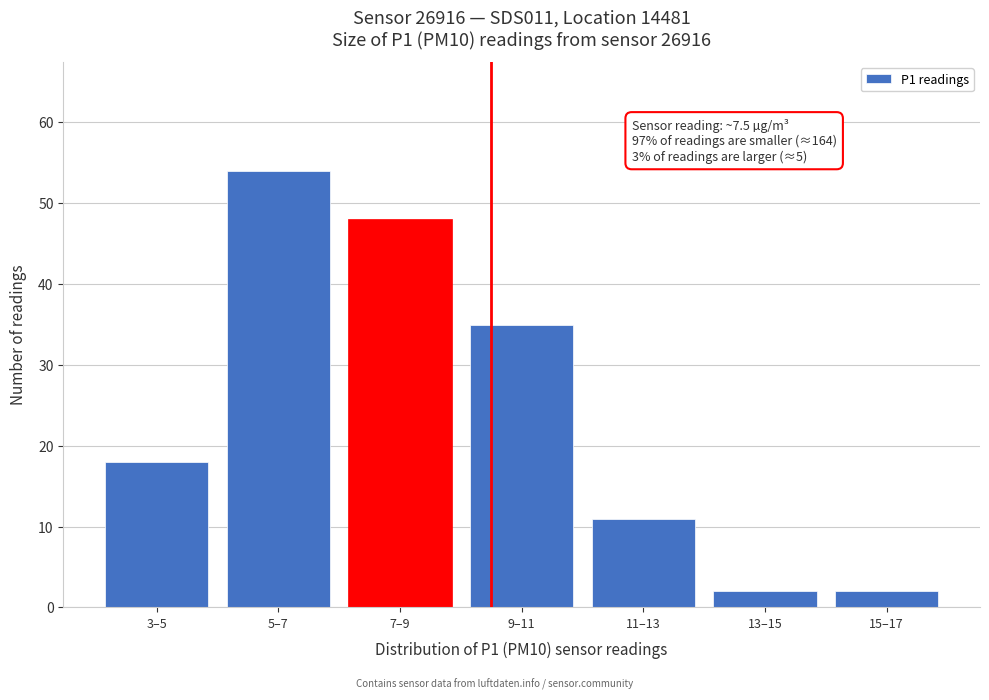

Reading right to left, list all the values displayed in this chart.

2	2	11	35	48	54	18